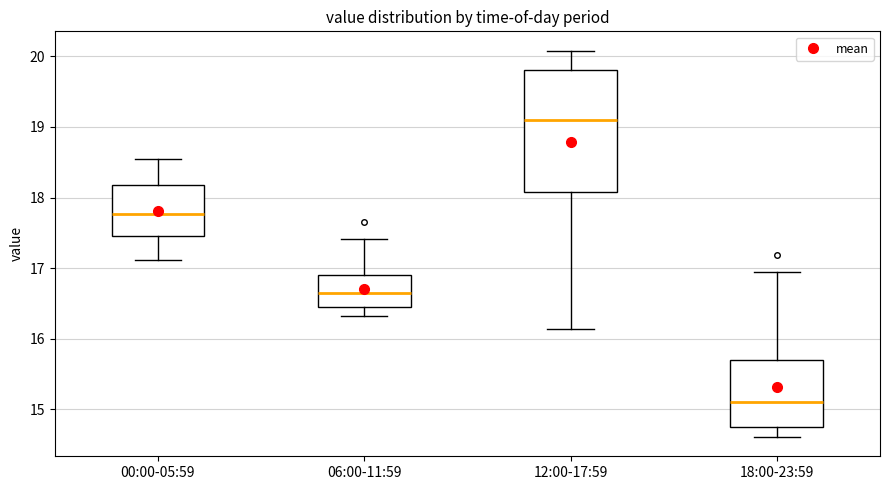

Which box is the tallest, from its lower edge to its upper edge?

12:00-17:59